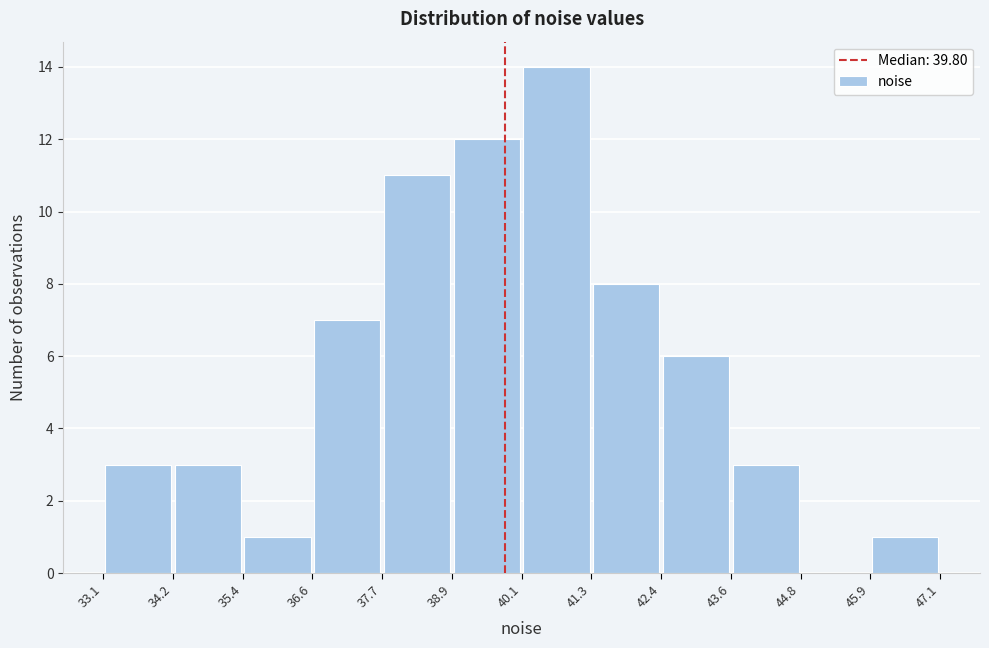

Reading left to right, list every bar in this chart as the range it spans on the x-axis followed by its height. The values are not printed on the chart, so give them approximately, as read against the axis.

33.1 to 34.2: 3
34.2 to 35.4: 3
35.4 to 36.6: 1
36.6 to 37.7: 7
37.7 to 38.9: 11
38.9 to 40.1: 12
40.1 to 41.3: 14
41.3 to 42.4: 8
42.4 to 43.6: 6
43.6 to 44.8: 3
44.8 to 45.9: 0
45.9 to 47.1: 1